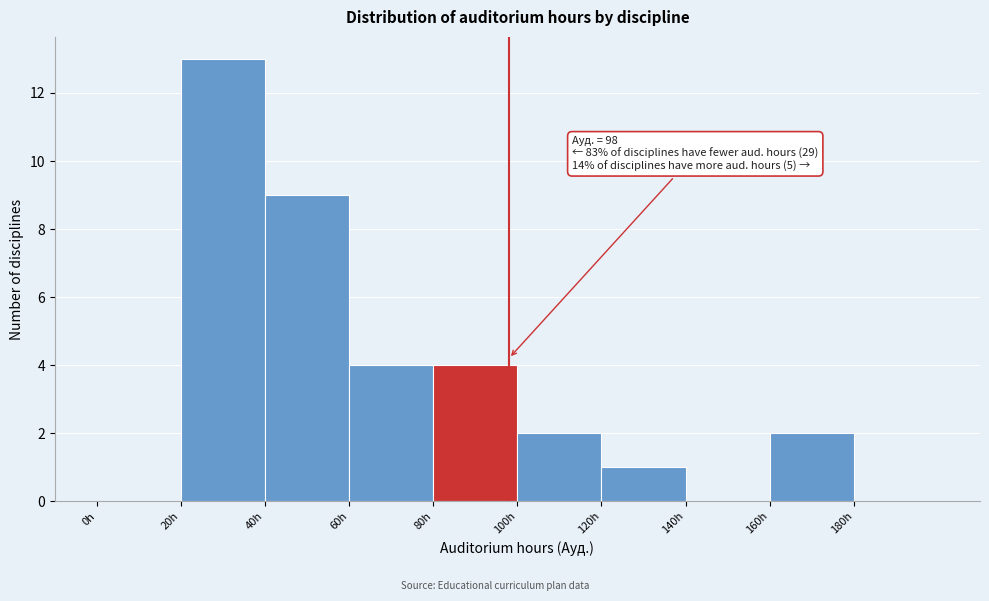

Over which range of the x-axis is the bar tallest?

20 to 40